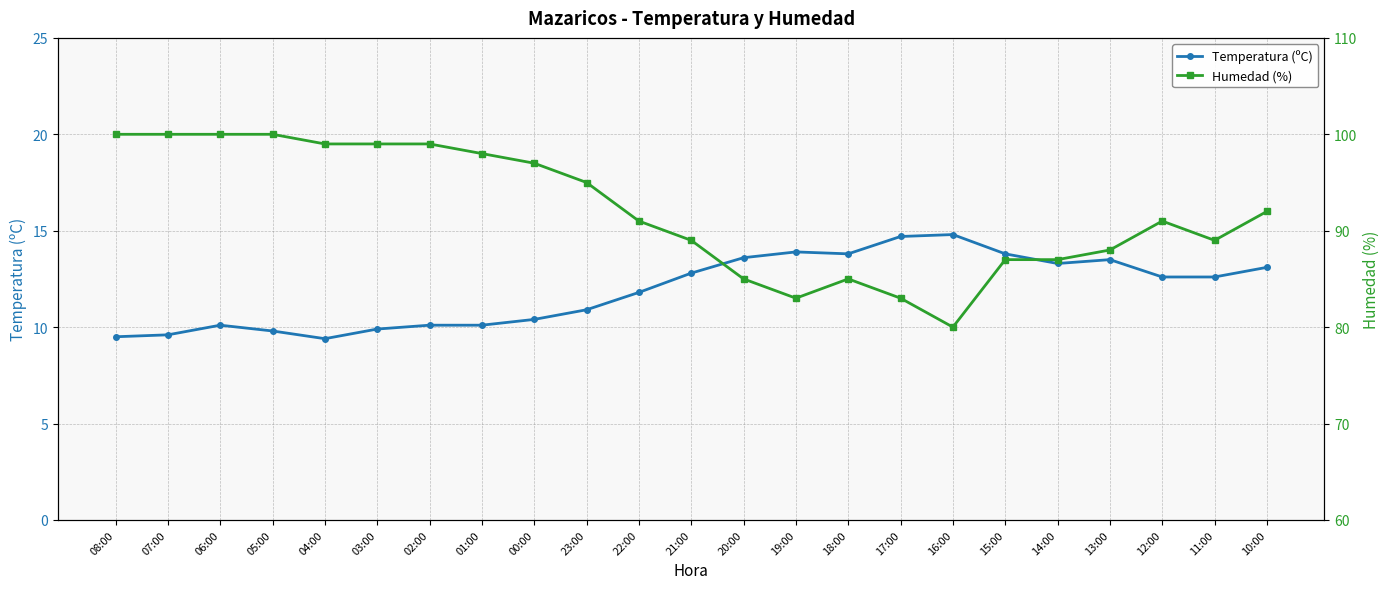

True or false: Humedad (%) and Temperatura (ºC) intersect in this chart.

False